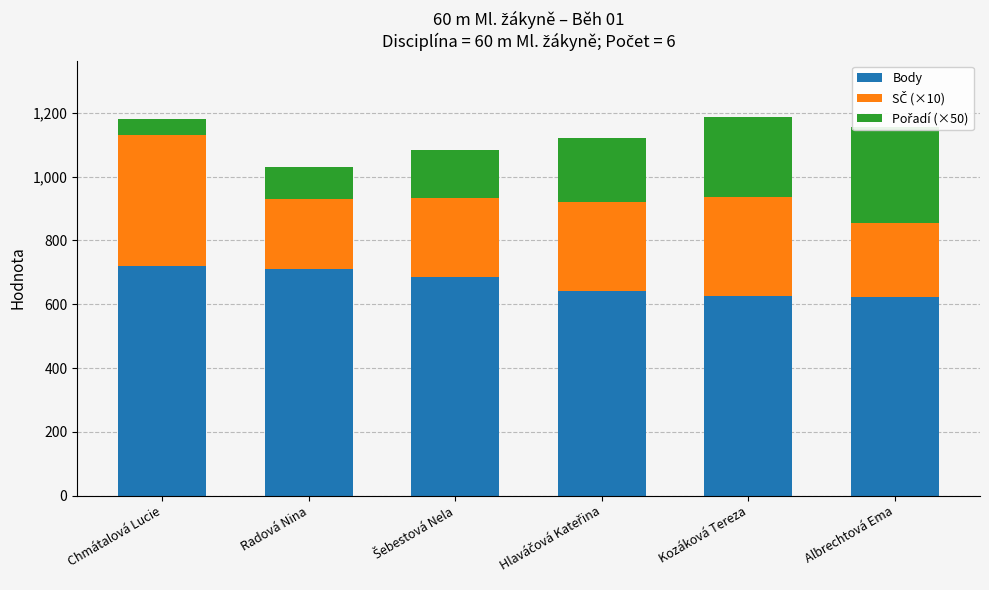

The value of Body at Radová Nina is 182. True or false?

False